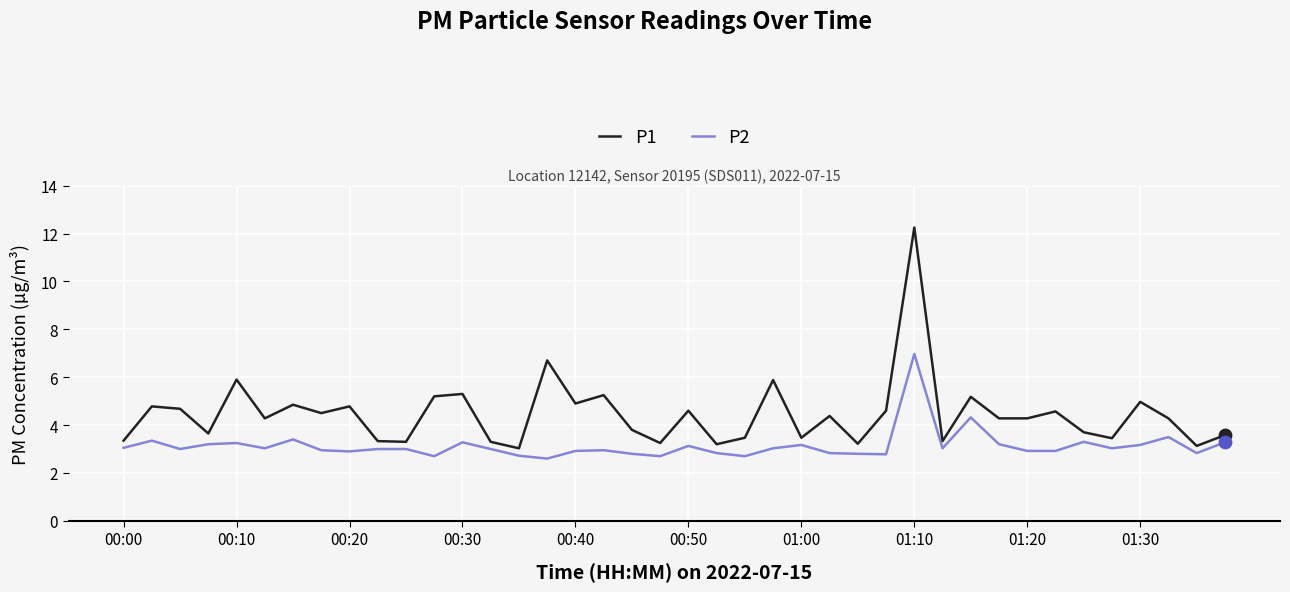

Which series has the largest total across all categories?

P1